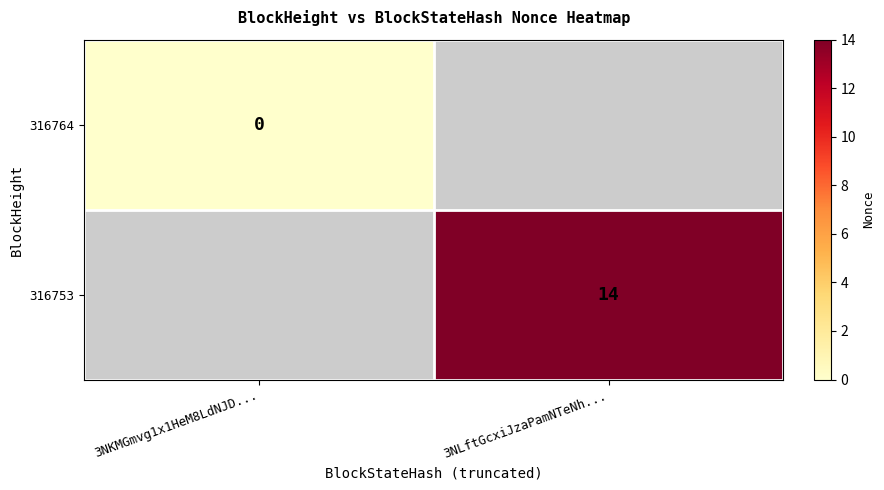

The value of 316753 at 3NLftGcxiJzaPamNTeNh... is 23. True or false?

False